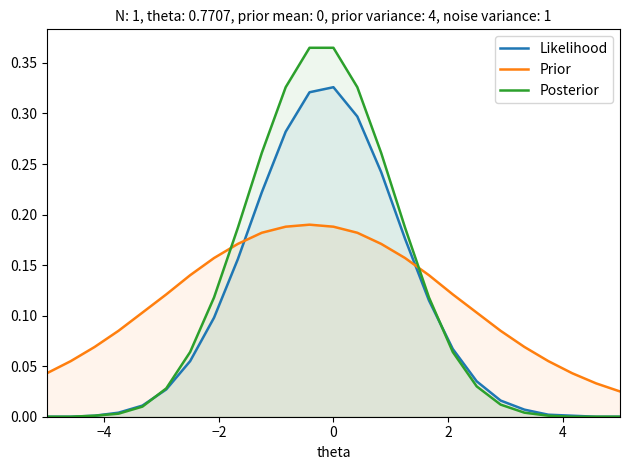

How many intersections are there between Prior and Posterior?

2